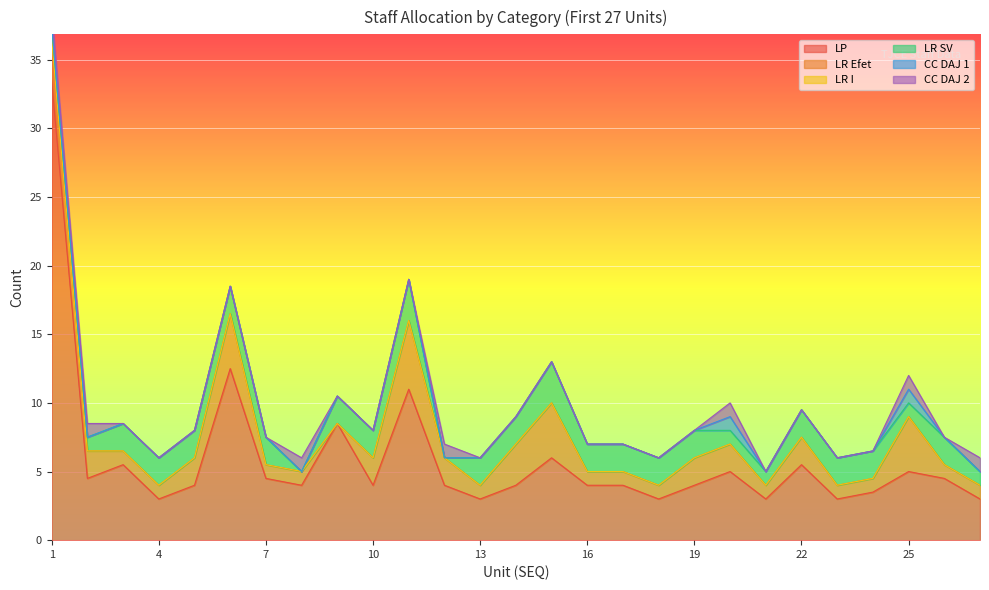

Which series has the widest spread of values?

LP